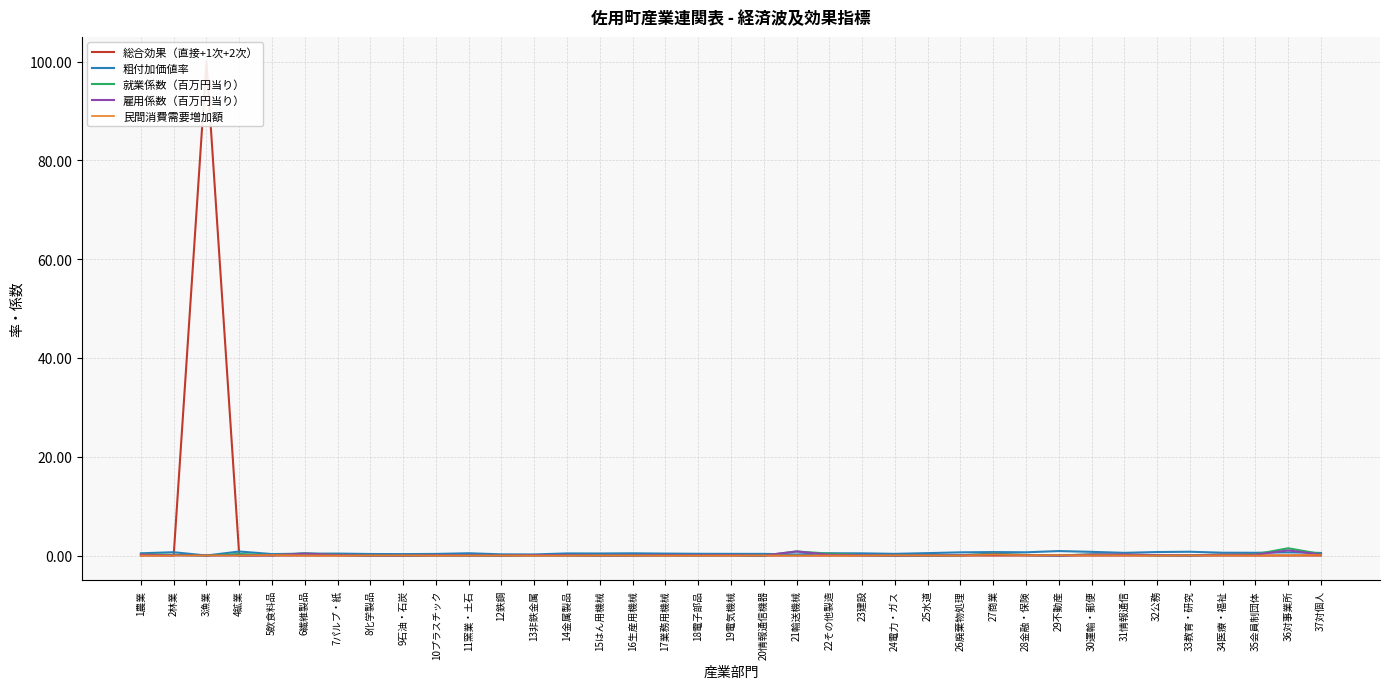

Is it true that 雇用係数（百万円当り） equals 0.2 at 6繊維製品?

False